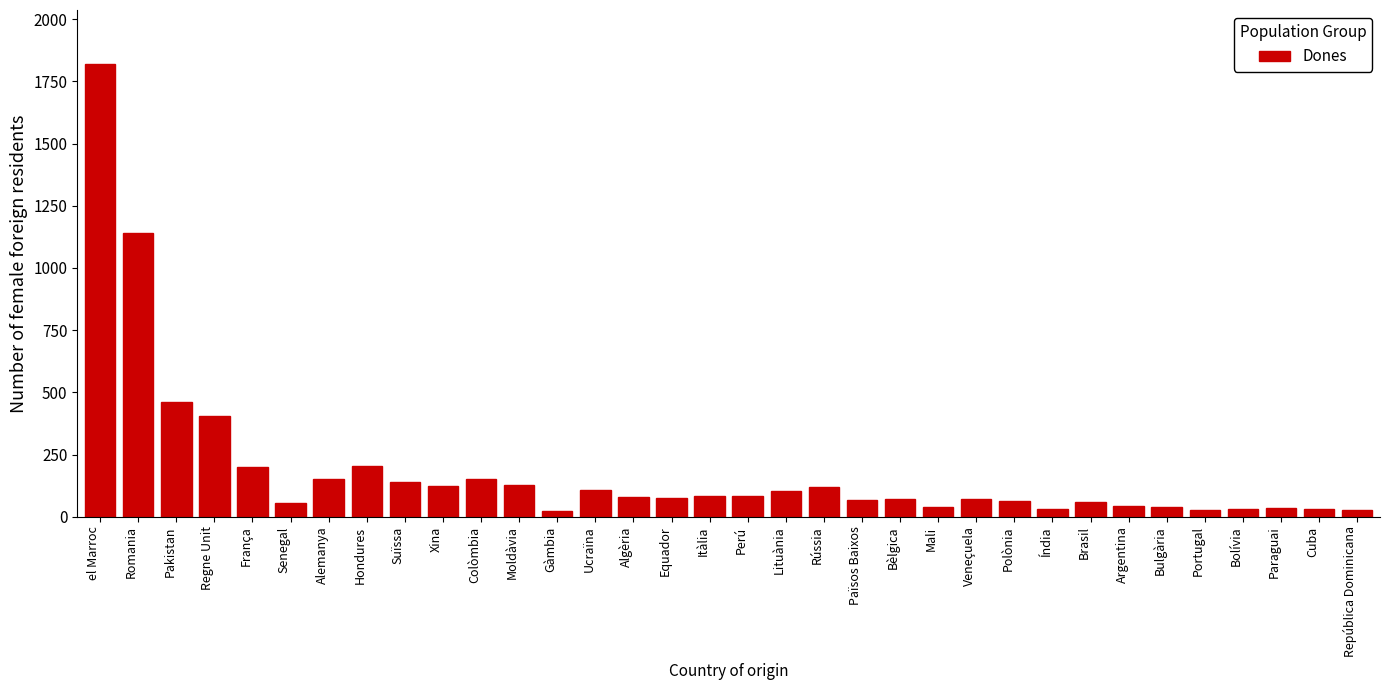

What is the difference between the maximum and minimum values?

1794